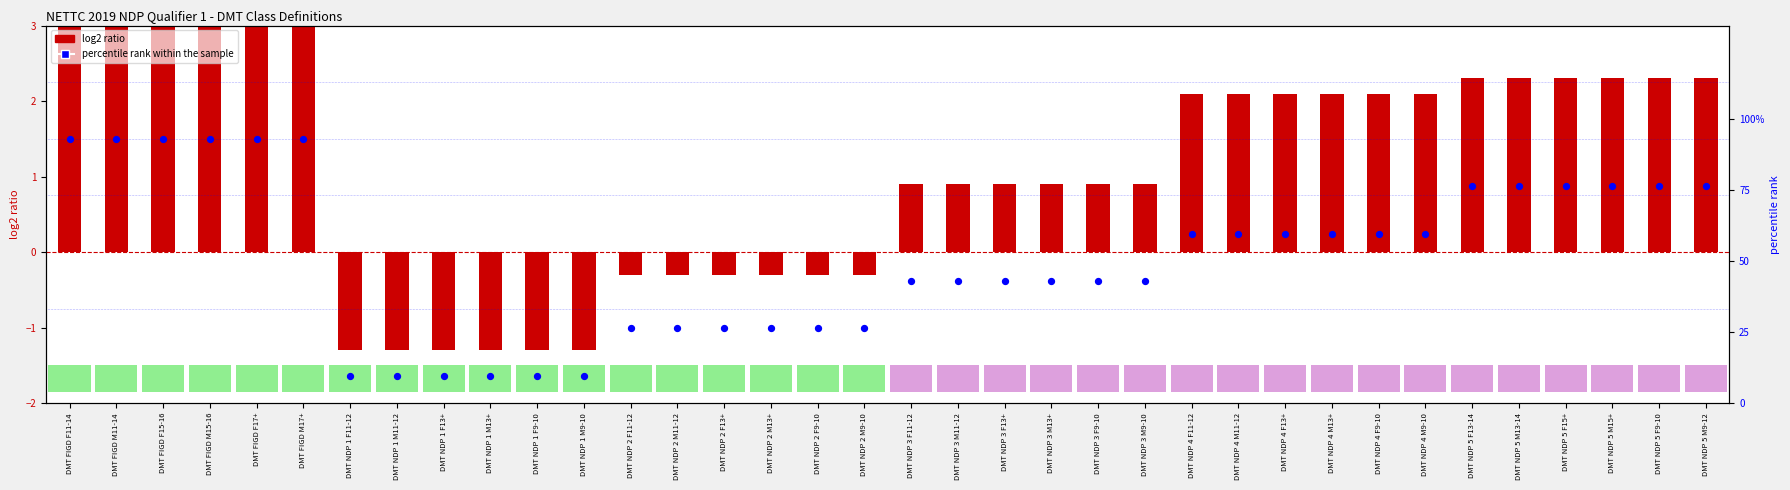

Which series has the largest total across all categories?

percentile rank within the sample